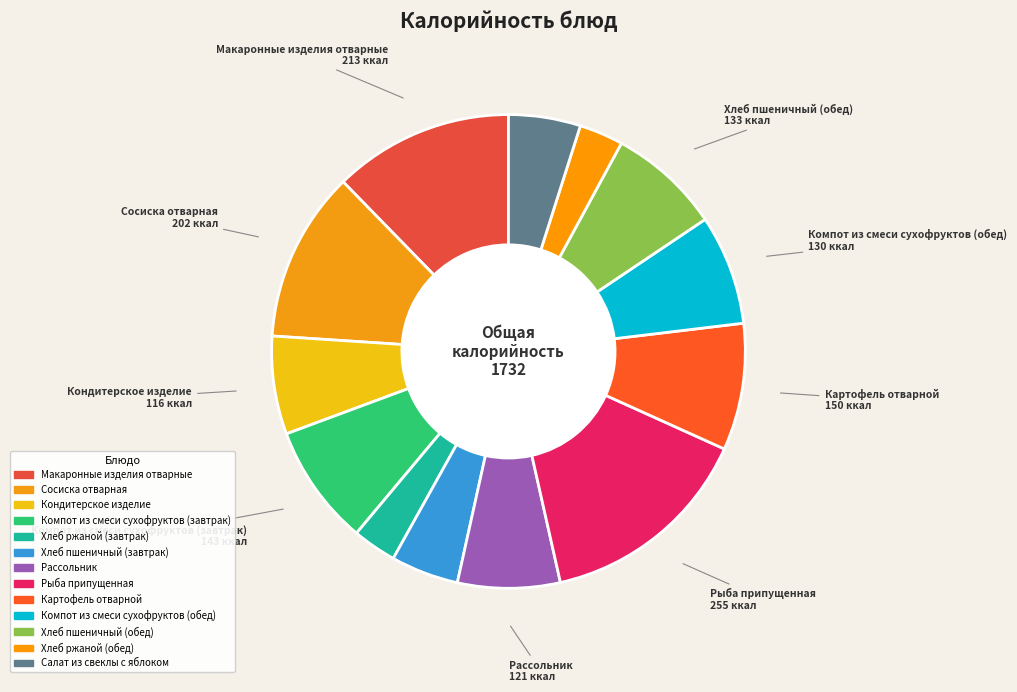

Count the number of slices in the pie.

13